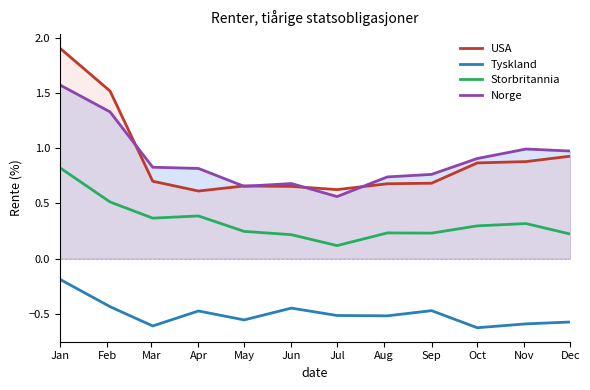

True or false: Norge has a value of 1.0 at Dec.

True